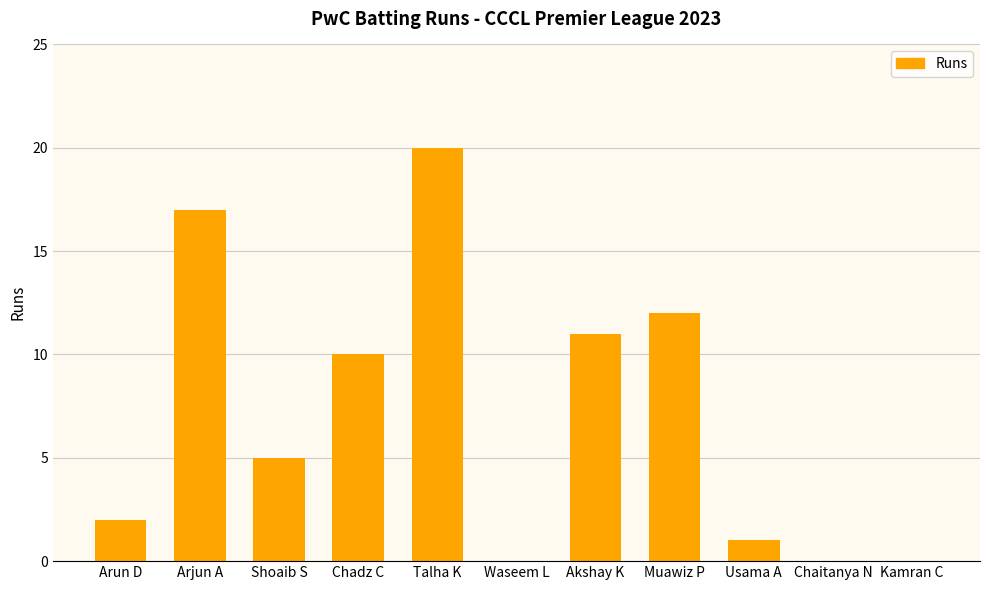

Which has a higher value, Waseem L or Chadz C?

Chadz C